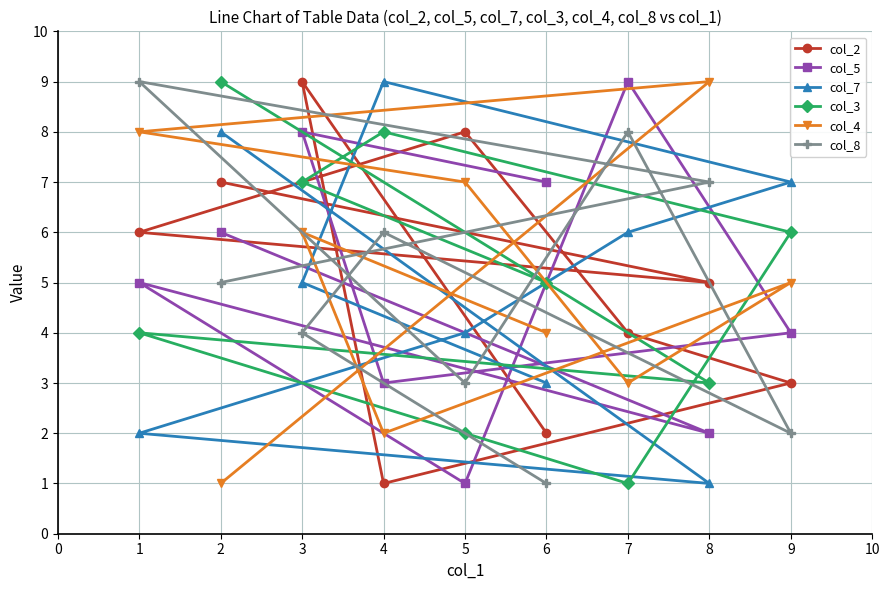

The col_4 series shows 7 at 7. True or false?

False